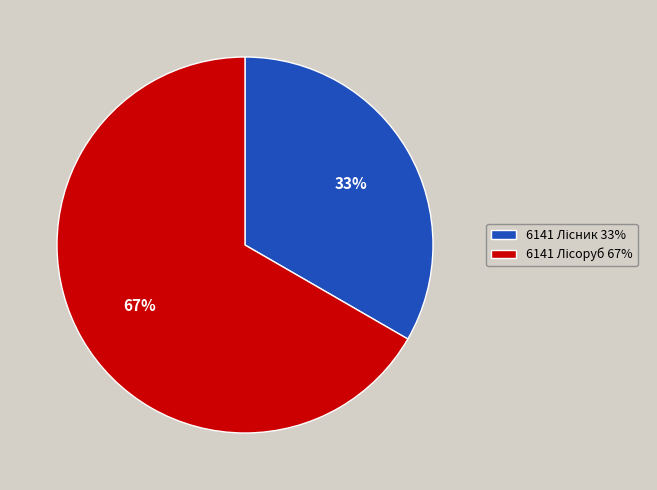

Is there a majority slice in this chart?

Yes